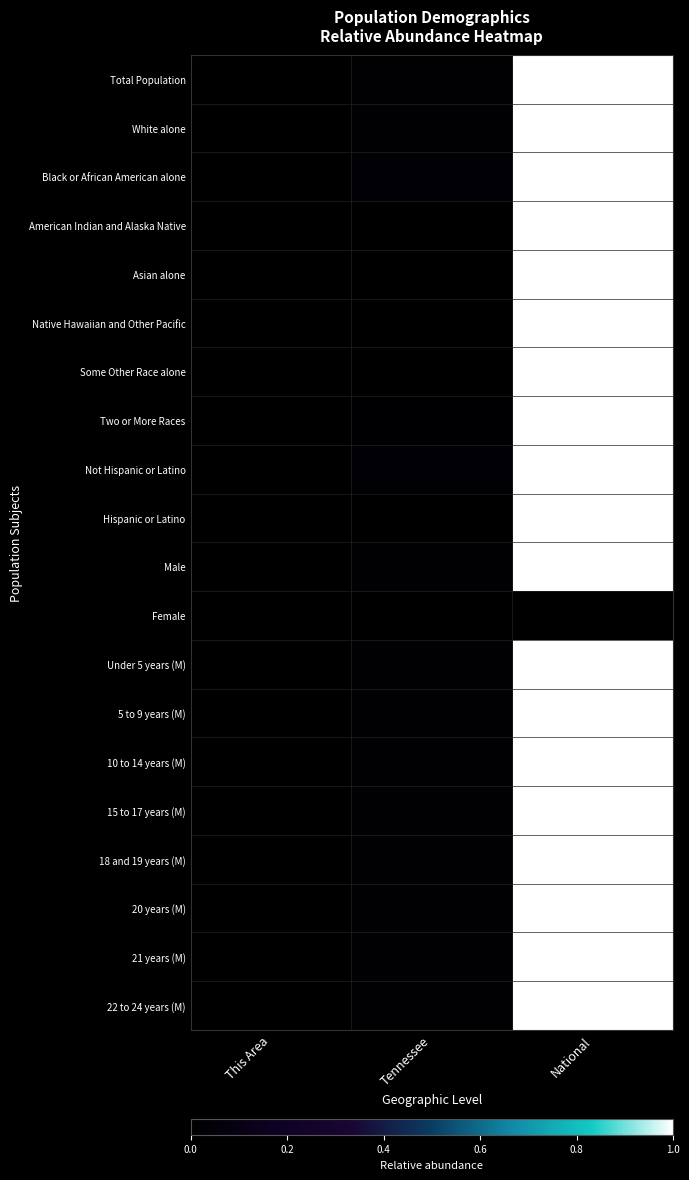

At how many categories does at least one series exceed 0?

3